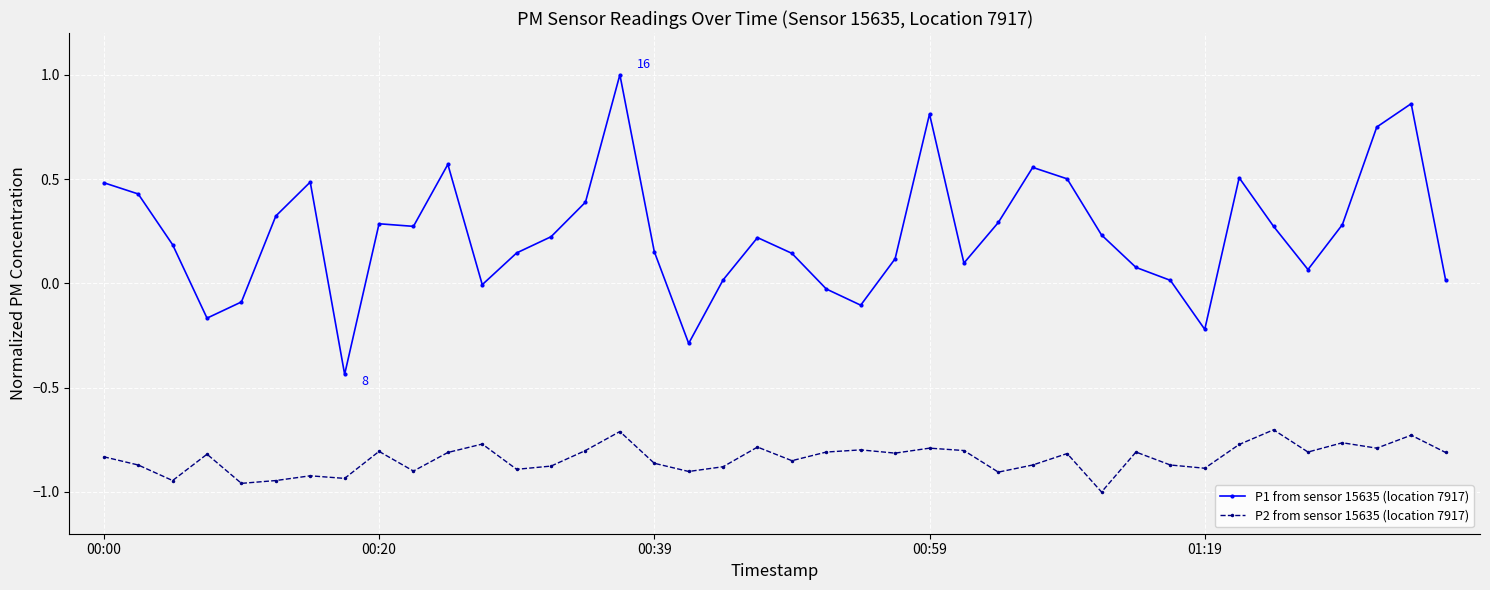

What are all the series names shown in the legend?

P1 from sensor 15635 (location 7917), P2 from sensor 15635 (location 7917)